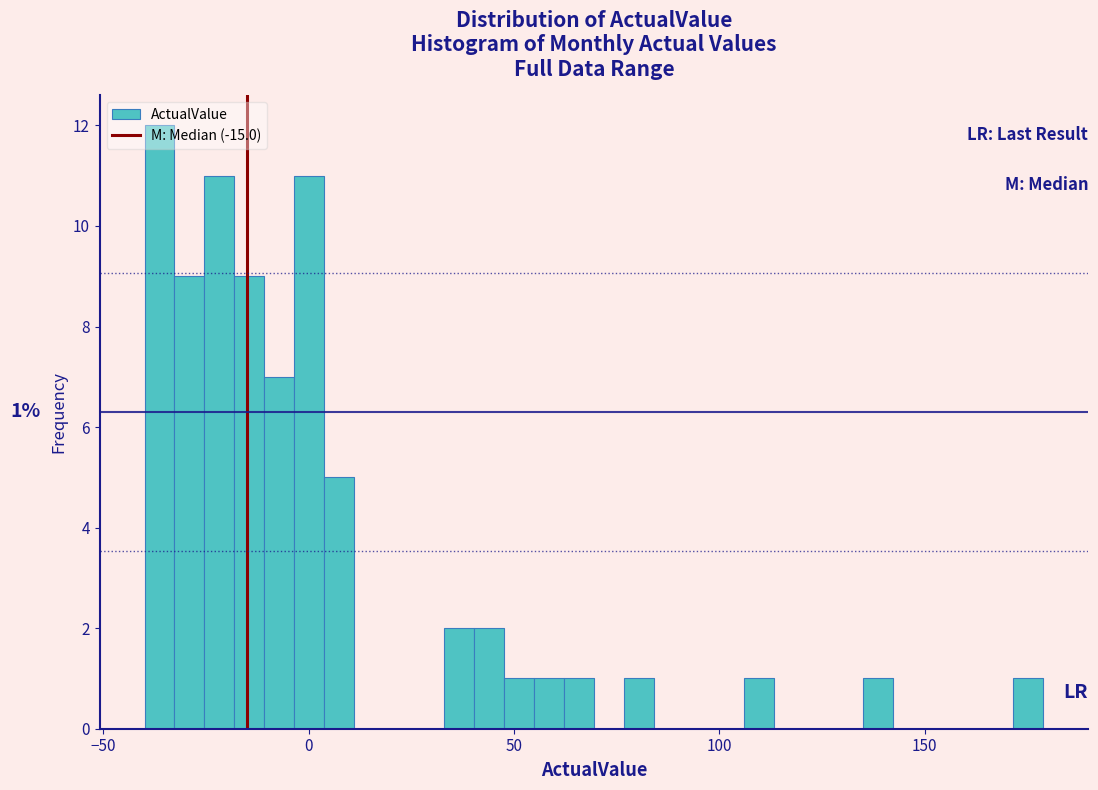

Read against the x-axis, roughly where is the centre of the tallest bar?

-35